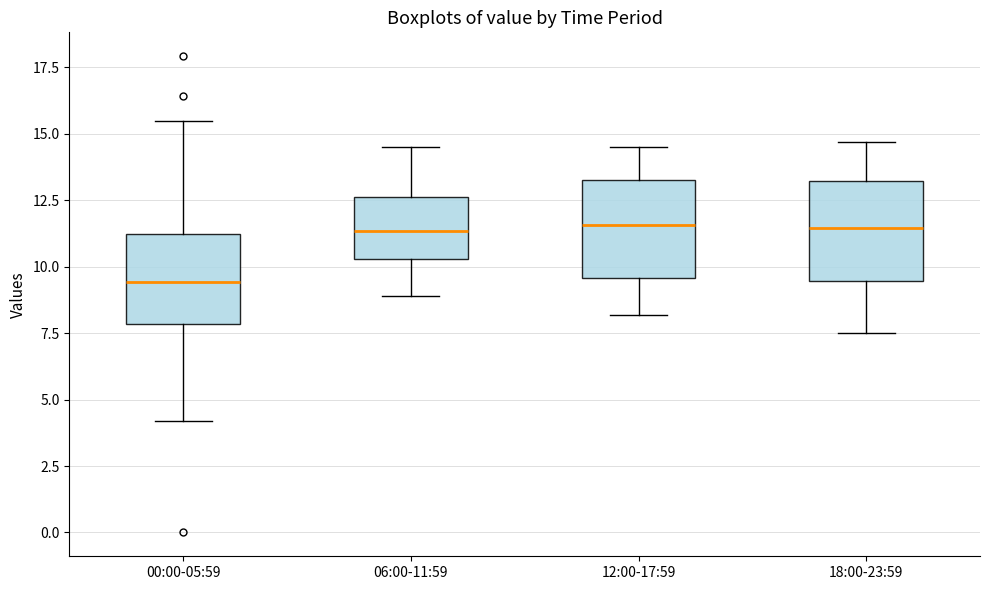

Where does the lower whisker of the box for 18:00-23:59 end on the y-axis? The values are not printed on the chart, so give them approximately, as read against the axis.

7.5